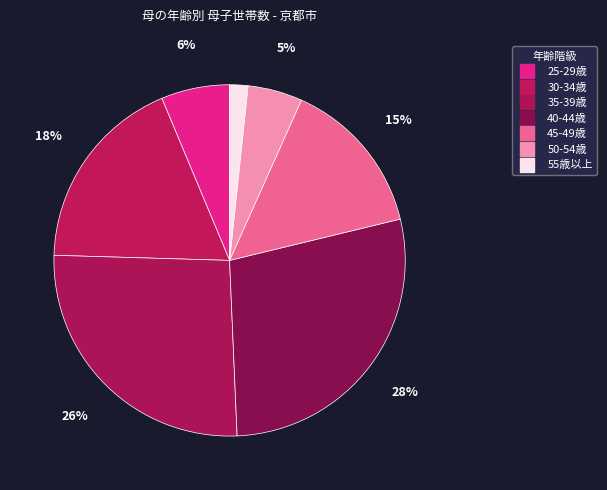

What percentage is the 45-49歳 slice, to the nearest percent?

15%